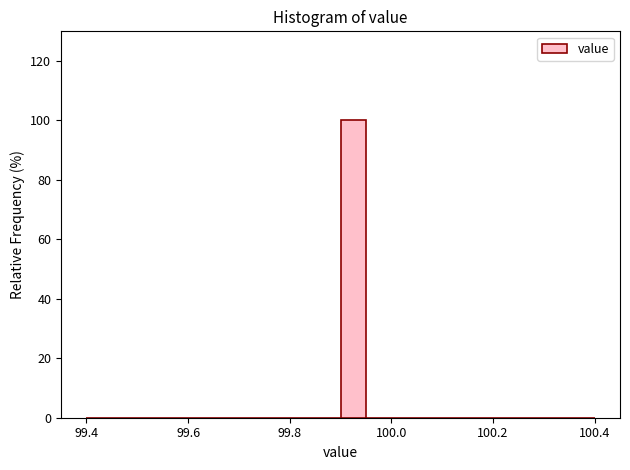

Around what value on the x-axis is the tallest bar? Give the approximate position of its centre, as read against the axis.

99.92